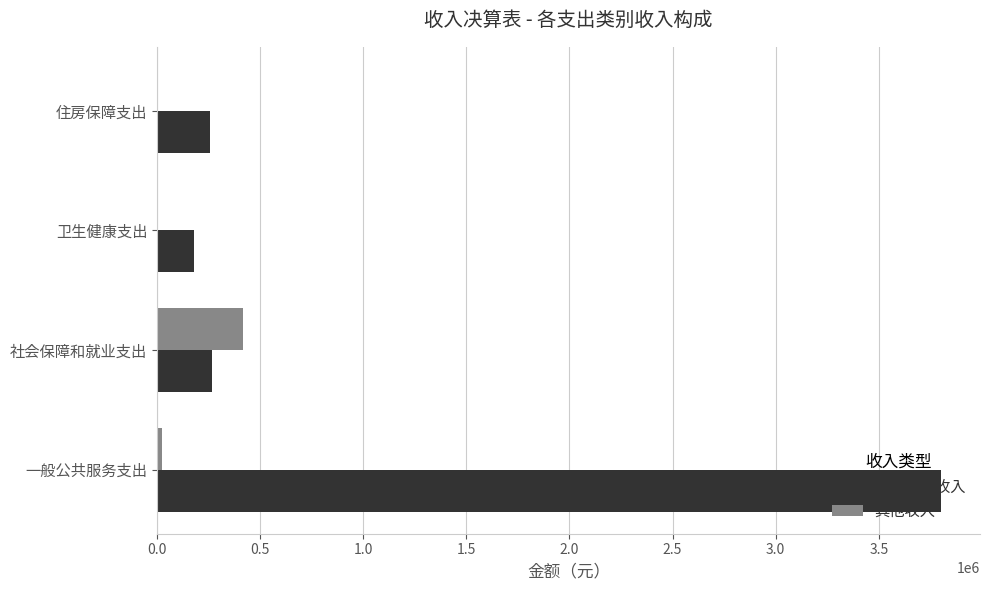

At which label does 其他收入 reach its peak?

社会保障和就业支出